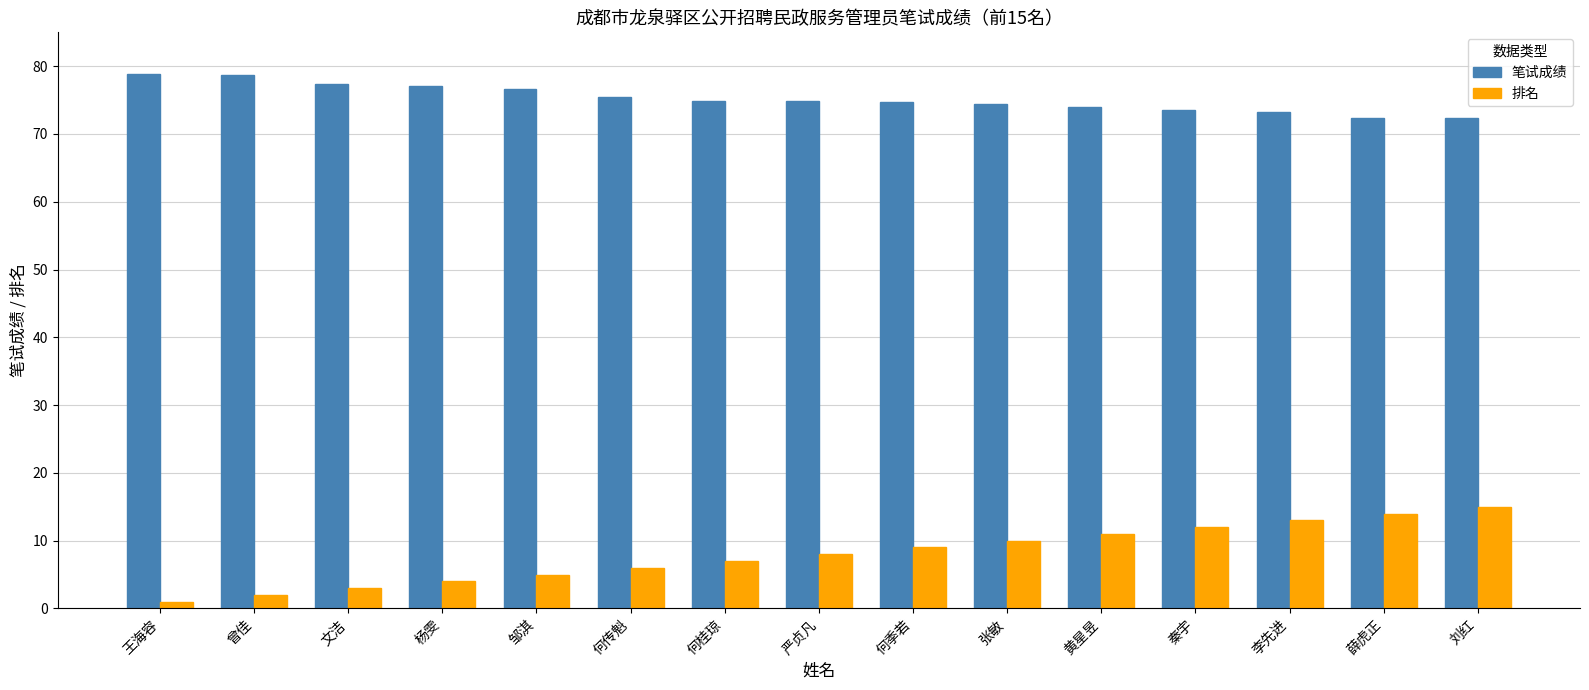

What value does the 笔试成绩 series have at 薛虎正?

72.4